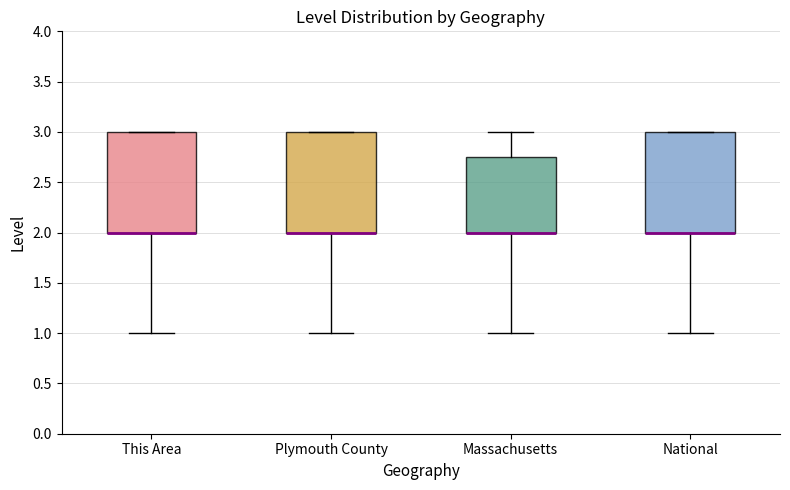

Where is the lower edge of the box for Plymouth County on the y-axis? The values are not printed on the chart, so give them approximately, as read against the axis.

2.00